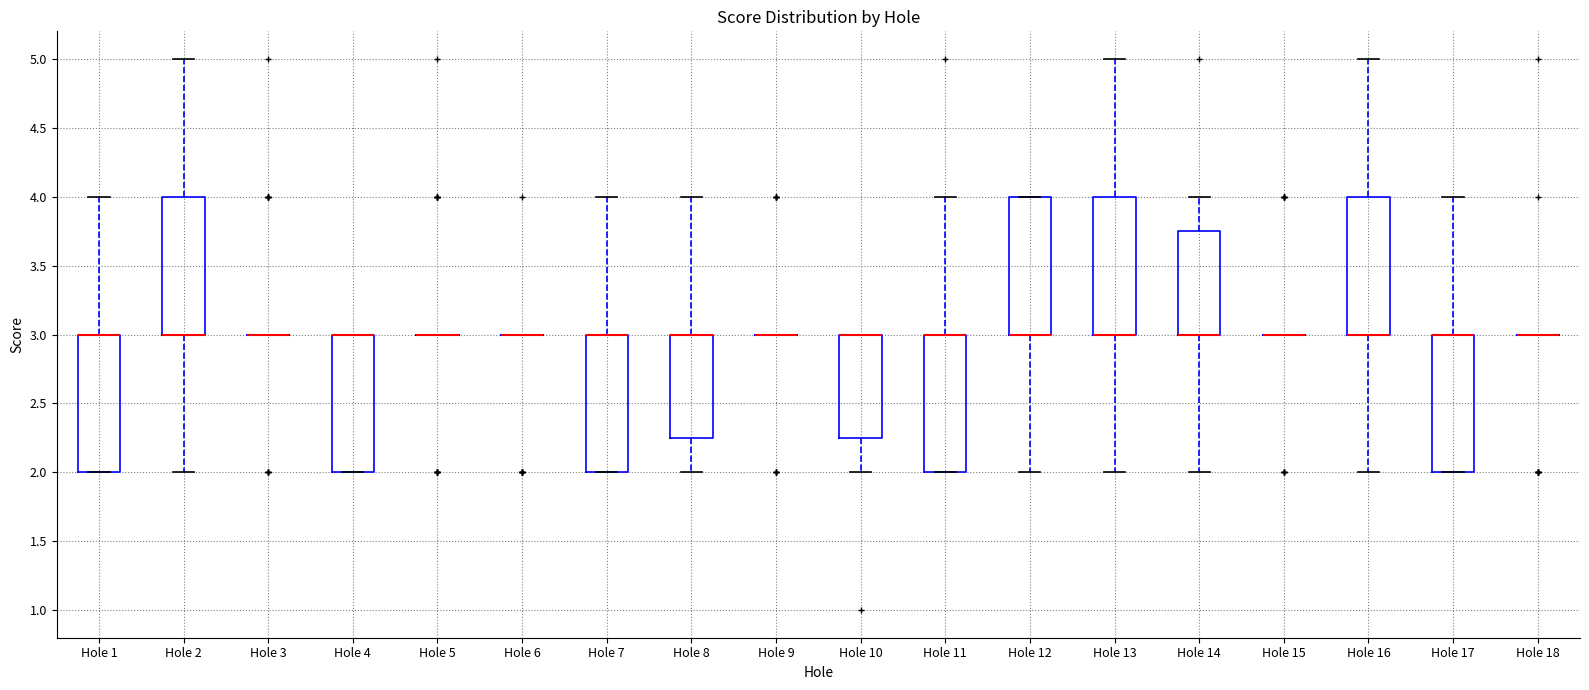

Reading left to right, transcribe this box plot: for each box, give where its median line is, the range the box spans, and where its two whiskers end, as read against the y-axis. The values are not printed on the chart, so give them approximately, as read against the axis.

Hole 1: median 3.00 (drawn on the box's upper edge), box 2.00 to 3.00, whiskers 2.00 to 4.00
Hole 2: median 3.00 (drawn on the box's lower edge), box 3.00 to 4.00, whiskers 2.00 to 5.00
Hole 3: box collapsed to a line at 3.00, whiskers 3.00 to 3.00
Hole 4: median 3.00 (drawn on the box's upper edge), box 2.00 to 3.00, whiskers 2.00 to 3.00
Hole 5: box collapsed to a line at 3.00, whiskers 3.00 to 3.00
Hole 6: box collapsed to a line at 3.00, whiskers 3.00 to 3.00
Hole 7: median 3.00 (drawn on the box's upper edge), box 2.00 to 3.00, whiskers 2.00 to 4.00
Hole 8: median 3.00 (drawn on the box's upper edge), box 2.25 to 3.00, whiskers 2.00 to 4.00
Hole 9: box collapsed to a line at 3.00, whiskers 3.00 to 3.00
Hole 10: median 3.00 (drawn on the box's upper edge), box 2.25 to 3.00, whiskers 2.00 to 3.00
Hole 11: median 3.00 (drawn on the box's upper edge), box 2.00 to 3.00, whiskers 2.00 to 4.00
Hole 12: median 3.00 (drawn on the box's lower edge), box 3.00 to 4.00, whiskers 2.00 to 4.00
Hole 13: median 3.00 (drawn on the box's lower edge), box 3.00 to 4.00, whiskers 2.00 to 5.00
Hole 14: median 3.00 (drawn on the box's lower edge), box 3.00 to 3.75, whiskers 2.00 to 4.00
Hole 15: box collapsed to a line at 3.00, whiskers 3.00 to 3.00
Hole 16: median 3.00 (drawn on the box's lower edge), box 3.00 to 4.00, whiskers 2.00 to 5.00
Hole 17: median 3.00 (drawn on the box's upper edge), box 2.00 to 3.00, whiskers 2.00 to 4.00
Hole 18: box collapsed to a line at 3.00, whiskers 3.00 to 3.00